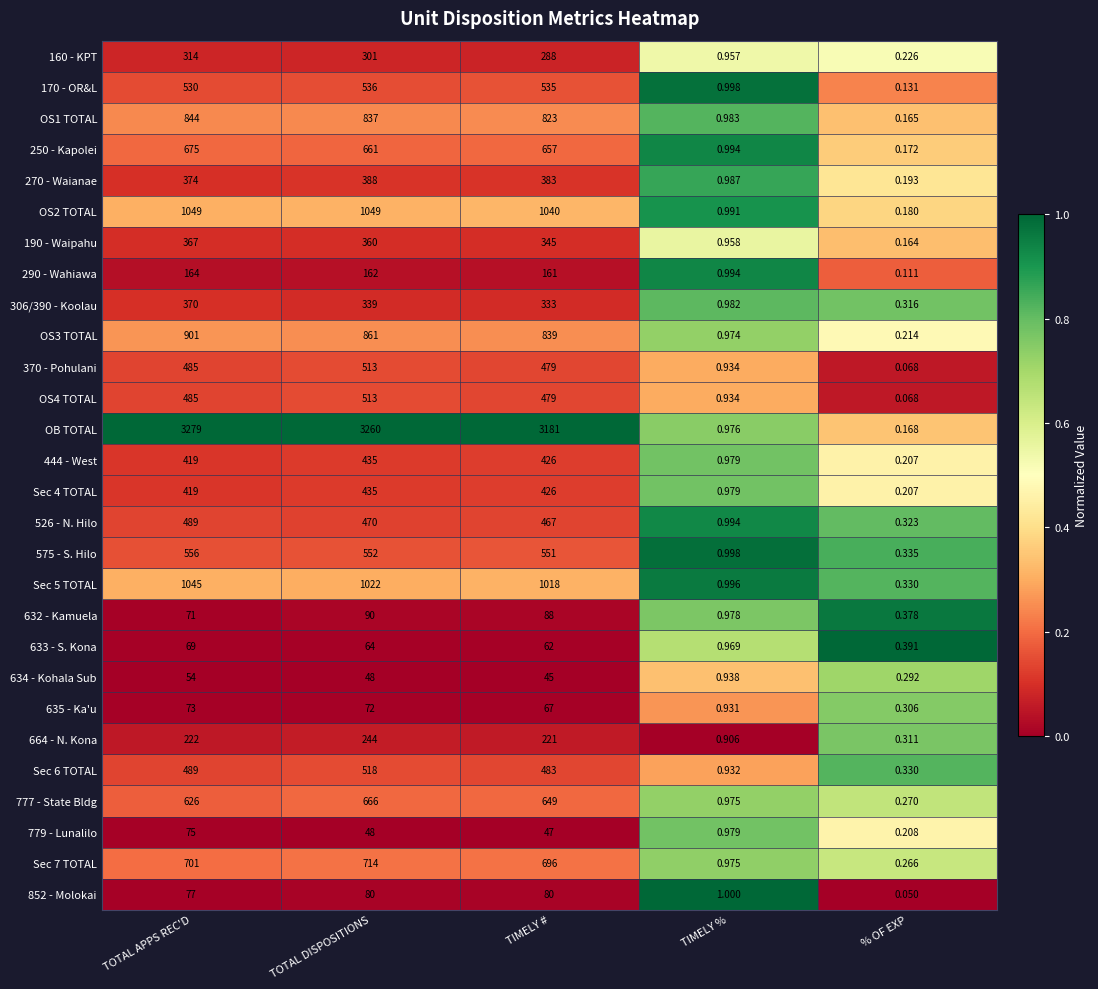

Is the value of OS3 TOTAL at TIMELY # greater than the value of 444 - West at % OF EXP?

Yes